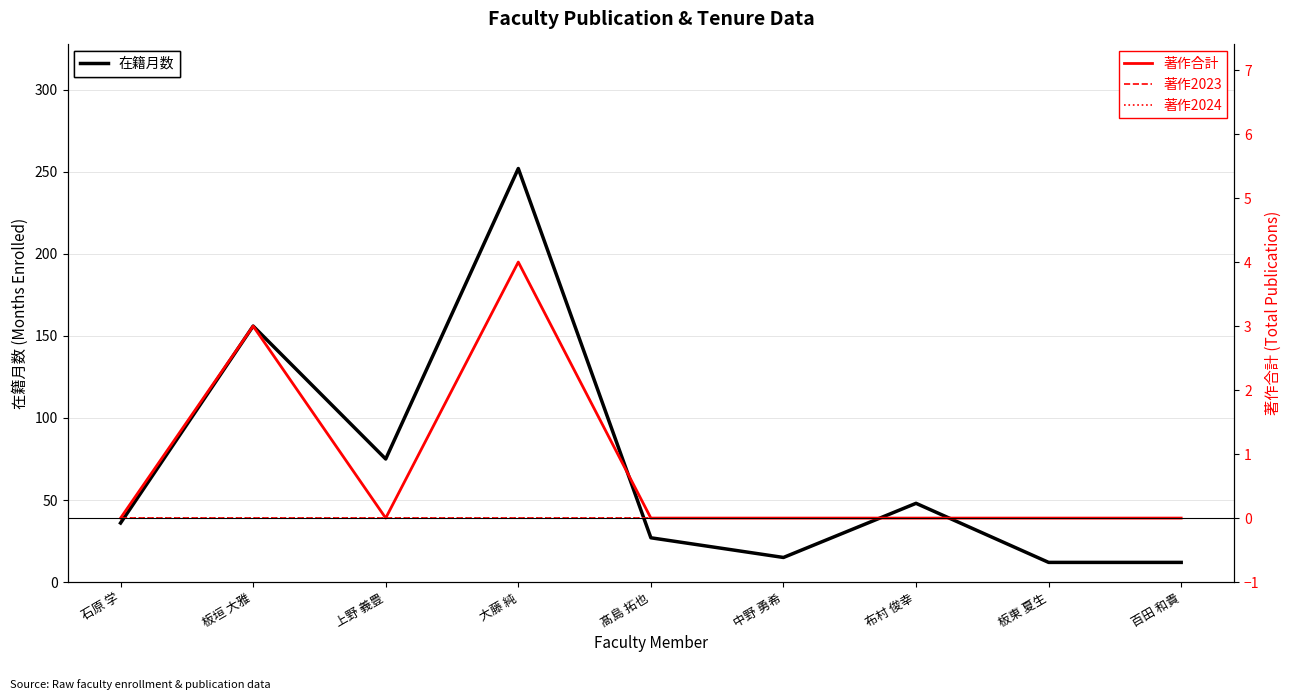

The value of 著作2024 at 板東 夏生 is 0. True or false?

True